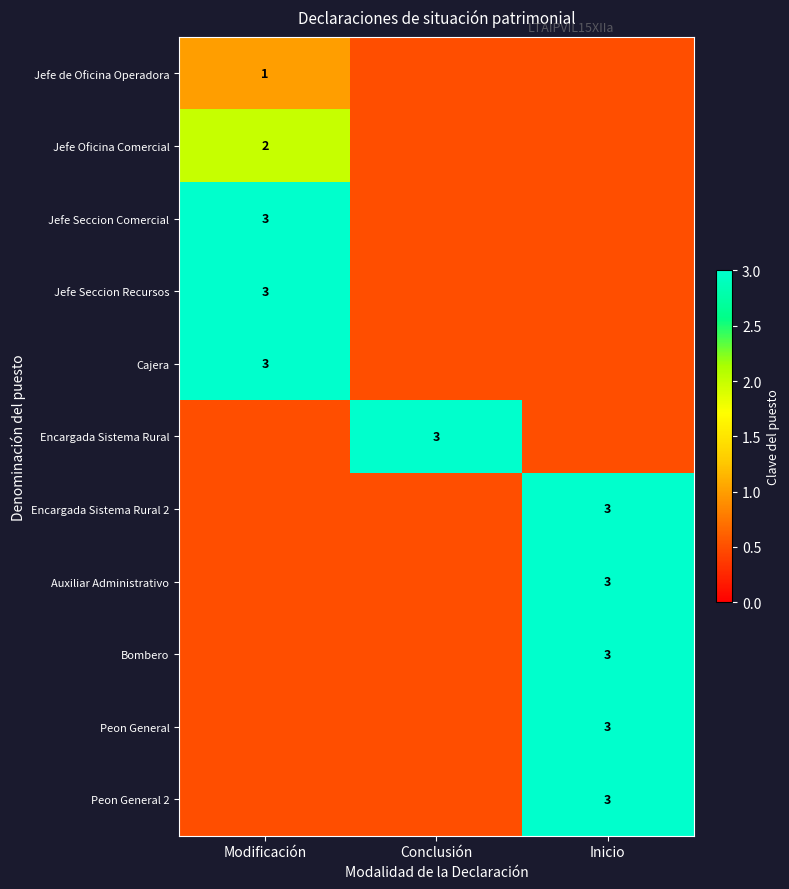

The Jefe Seccion Comercial series shows 2.0 at Modificación. True or false?

False